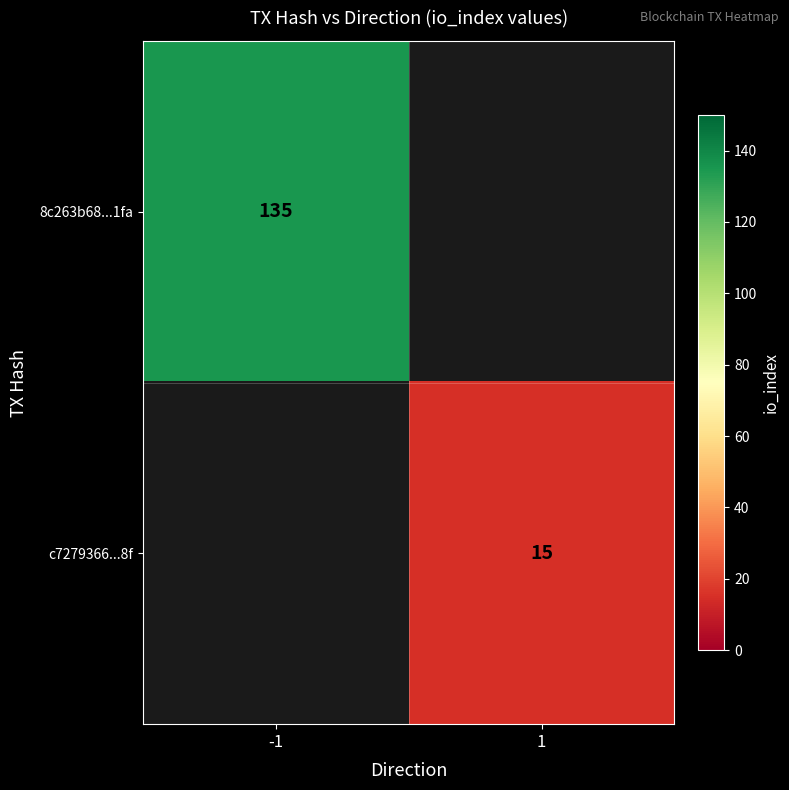

Is it true that c7279366...8f equals 22 at 1?

False